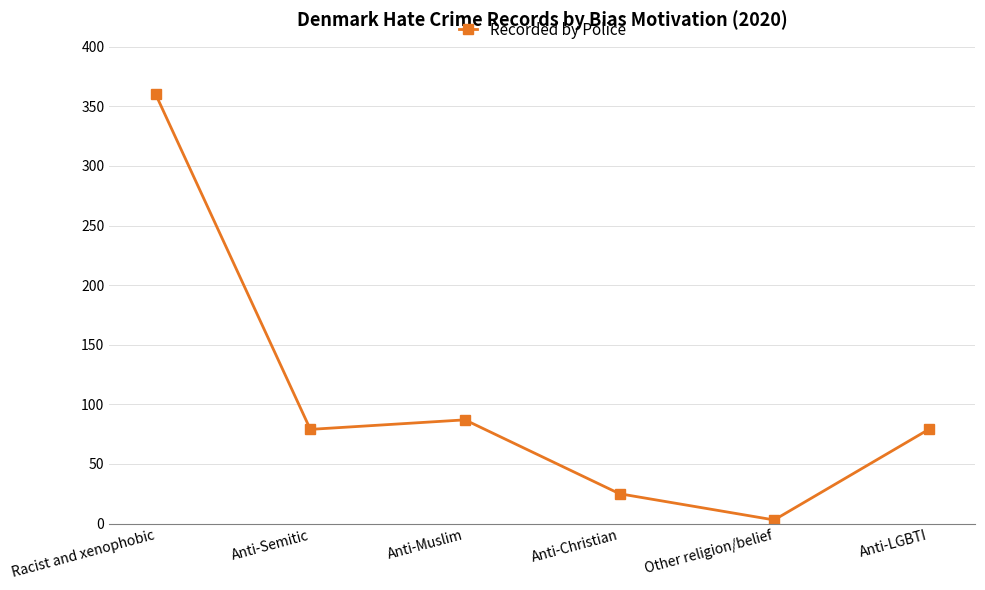

What is the ratio of the value at Anti-Muslim to the value at Anti-LGBTI?

1.1